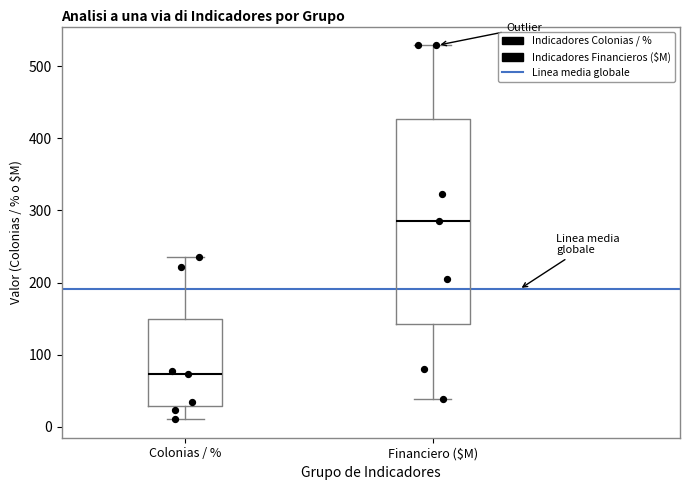

Reading left to right, transcribe this box plot: for each box, give where its median line is, the range the box spans, and where its two whiskers end, as read against the y-axis. The values are not printed on the chart, so give them approximately, as read against the axis.

Colonias / %: median 70, box 30 to 150, whiskers 10 to 240
Financiero ($M): median 290, box 140 to 430, whiskers 40 to 530